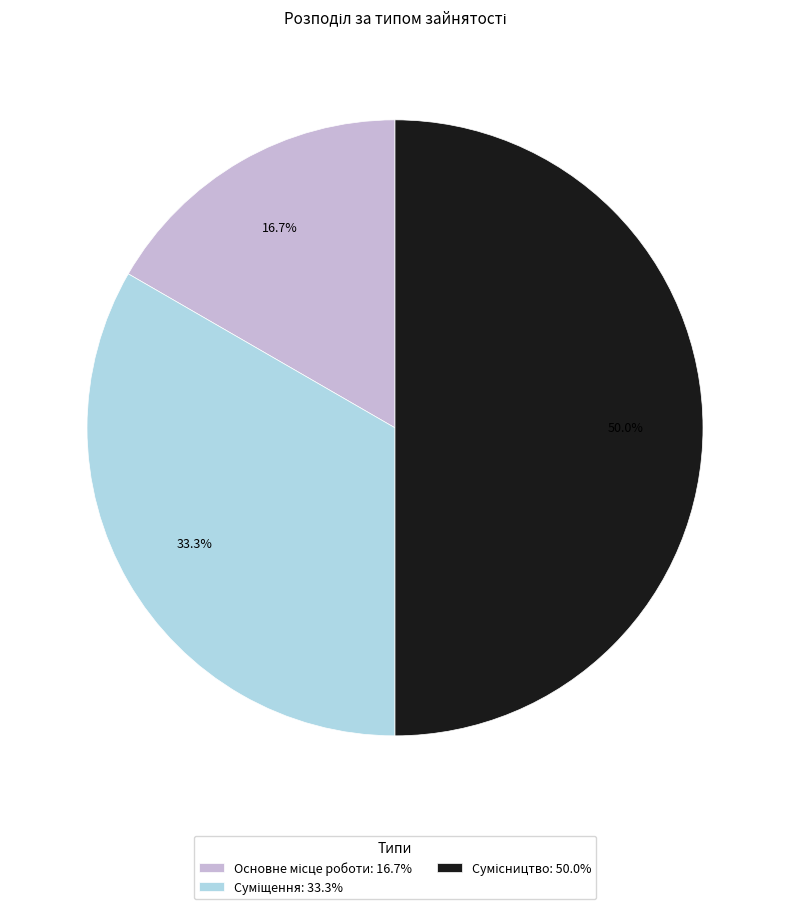

To the nearest percent, what is the difference between the largest and smallest slice percentages?

33%